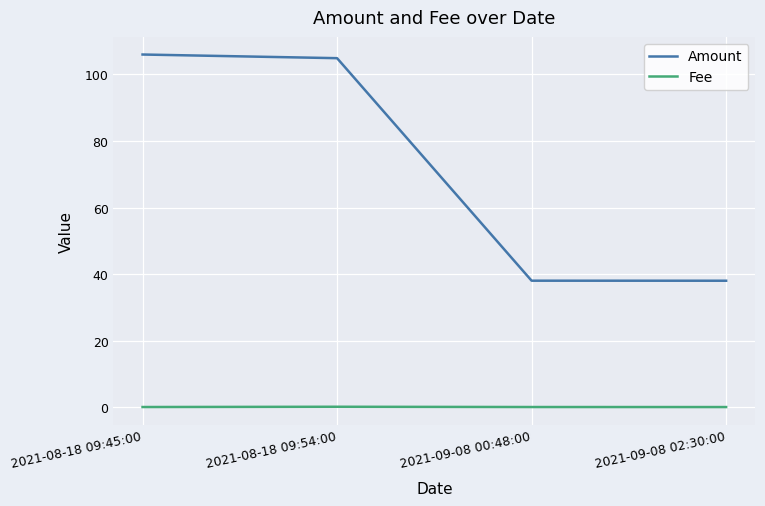

True or false: Fee and Amount cross at least once.

False